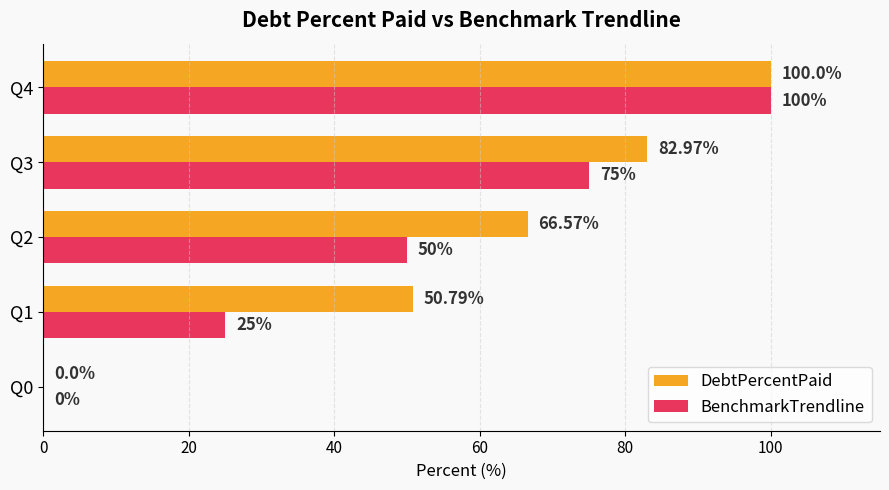

Which series has the largest total across all categories?

DebtPercentPaid